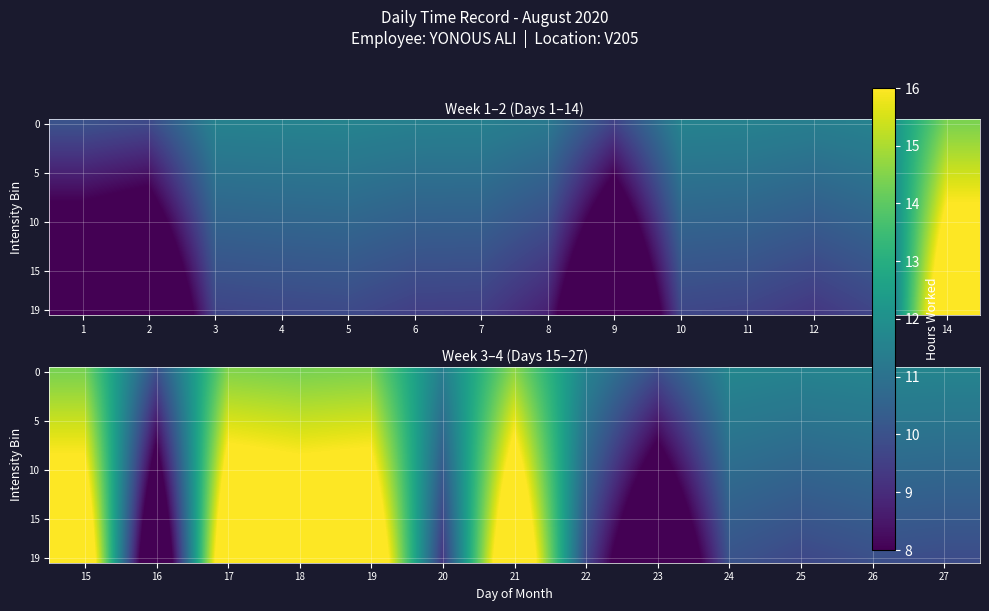

What is the spread (max minus min) of values at 22?

1.8